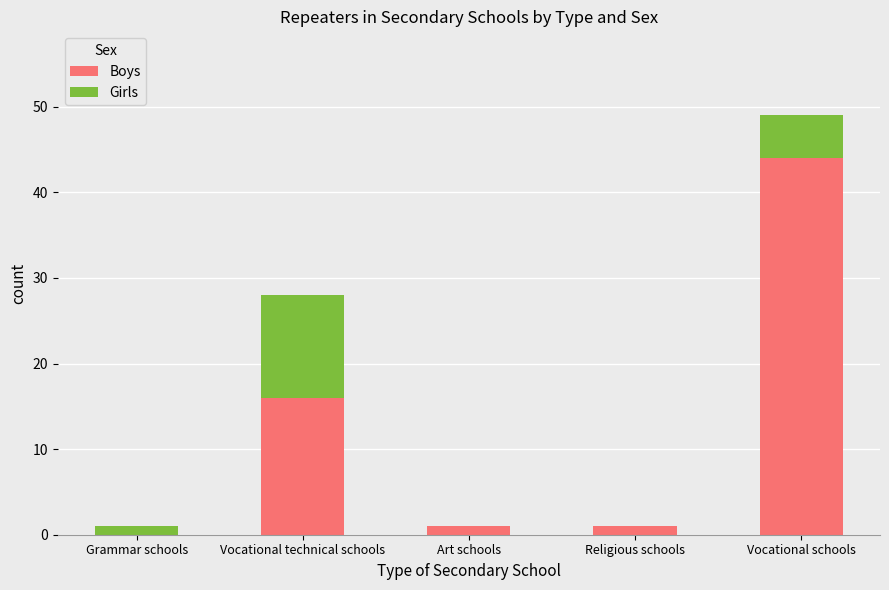

At which category is the sum across all series the highest?

Vocational schools